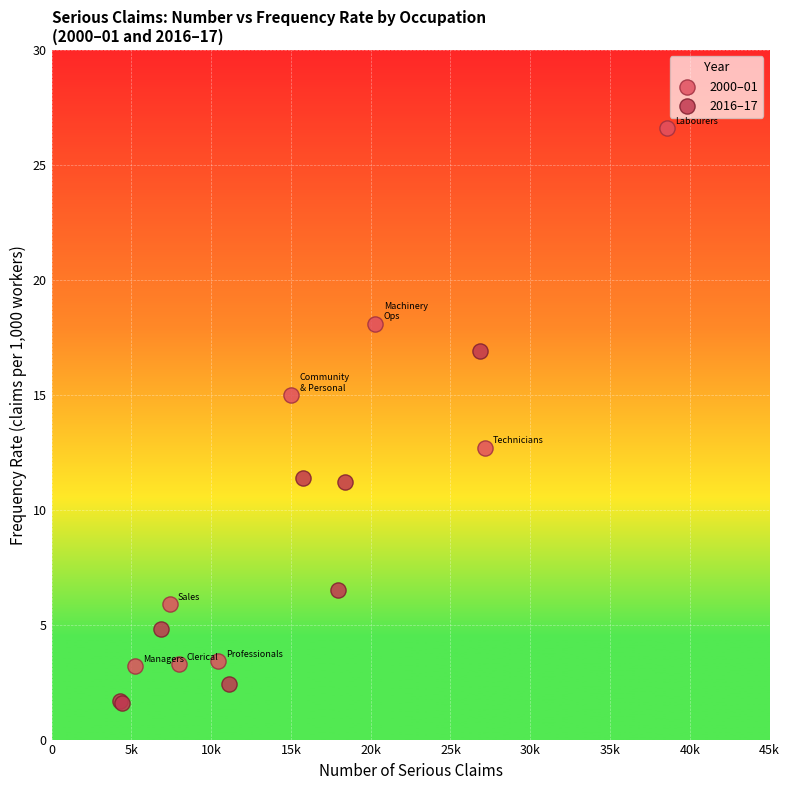

Which series reaches the minimum Y coordinate?

2016–17